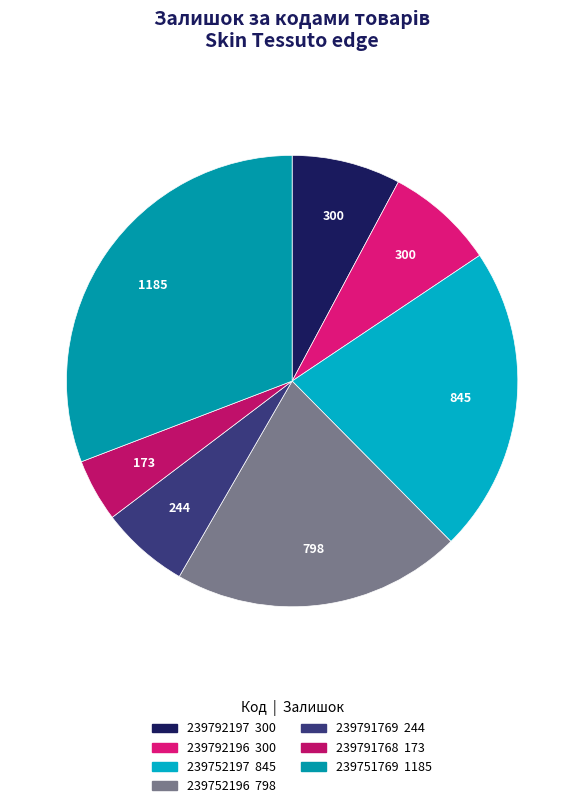

Is it true that 239792196 is 13% of the pie?

False